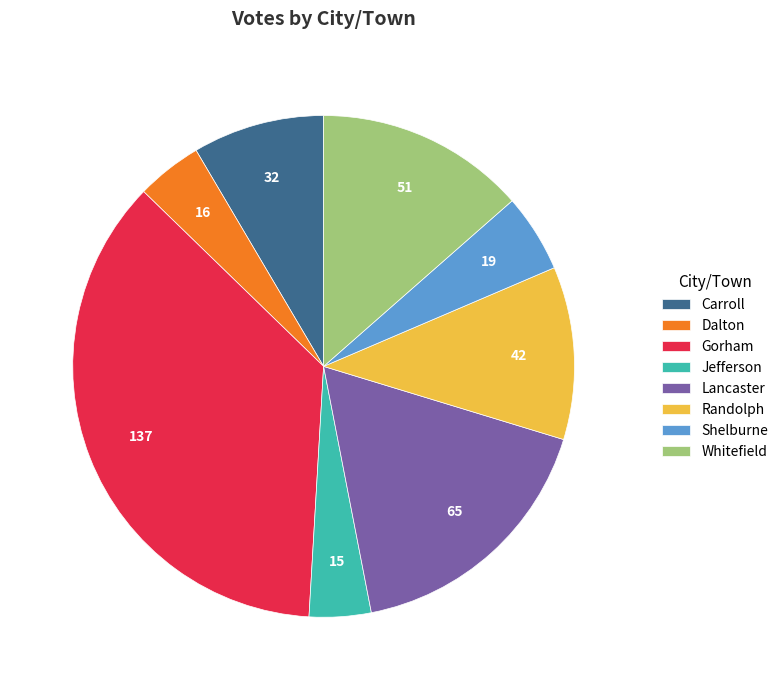

True or false: Lancaster accounts for 8% of the total.

False